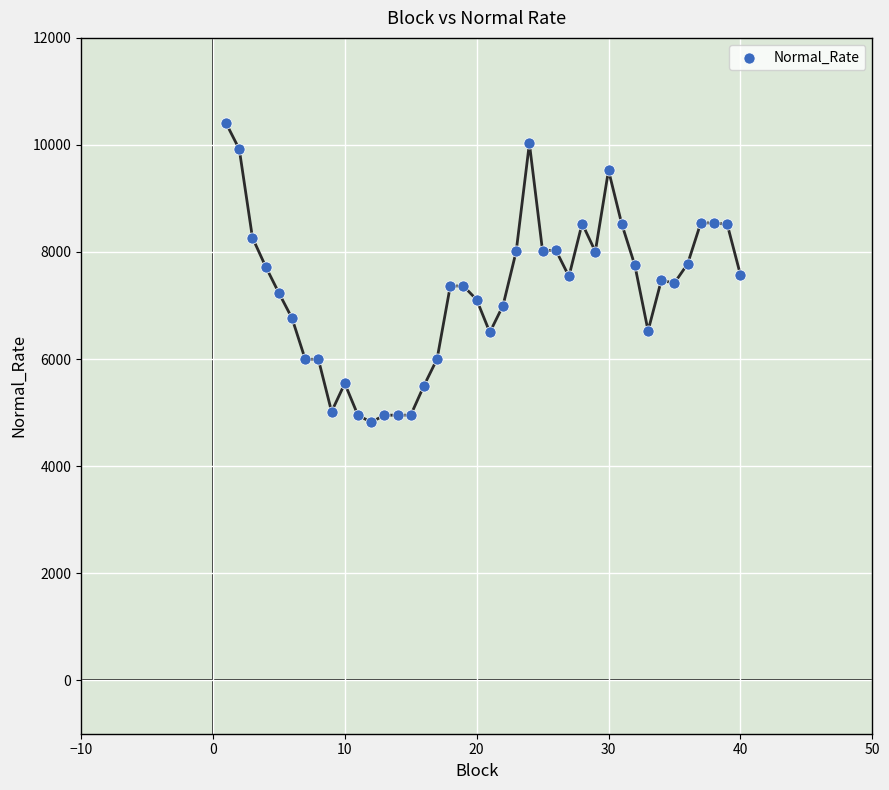

What is the range of Y values (max minus min)?

5584.9